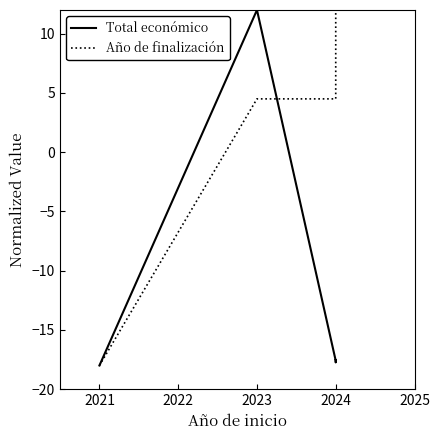

Does the chart display data point markers on the line(s)?

No